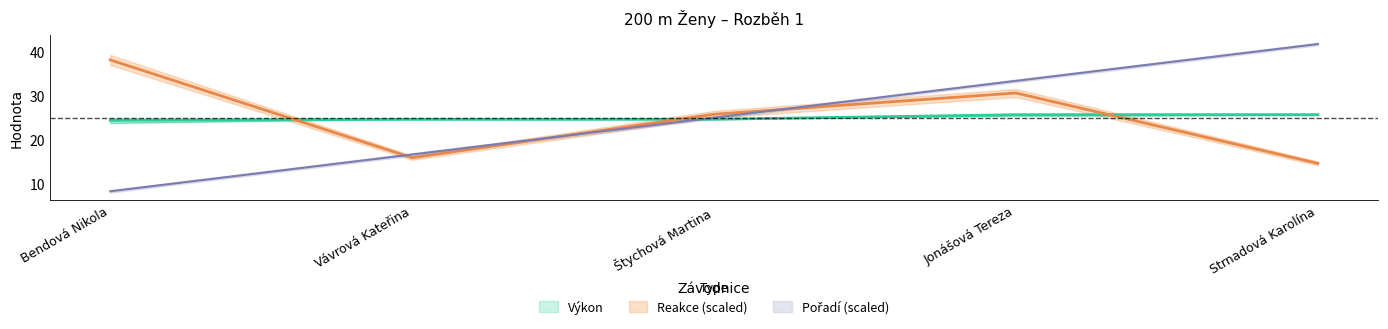

Is it true that Reakce equals 38.1 at Bendová Nikola?

True